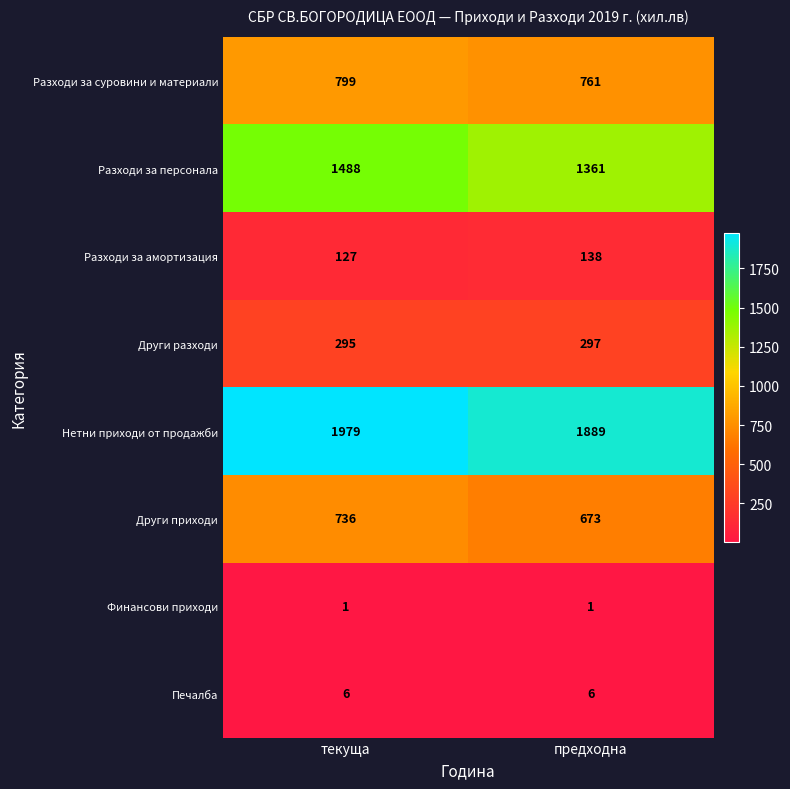

Is it true that Разходи за амортизация equals 191 at текуща?

False